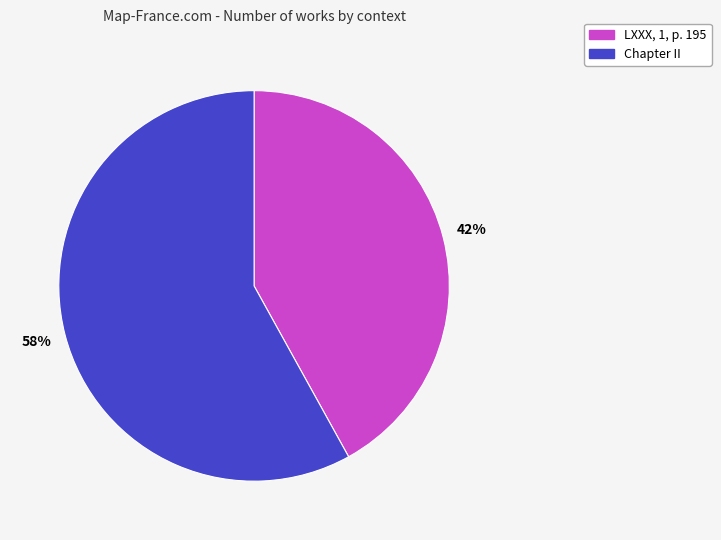

Is the sum of Chapter II and LXXX, 1, p. 195 greater than half?

Yes